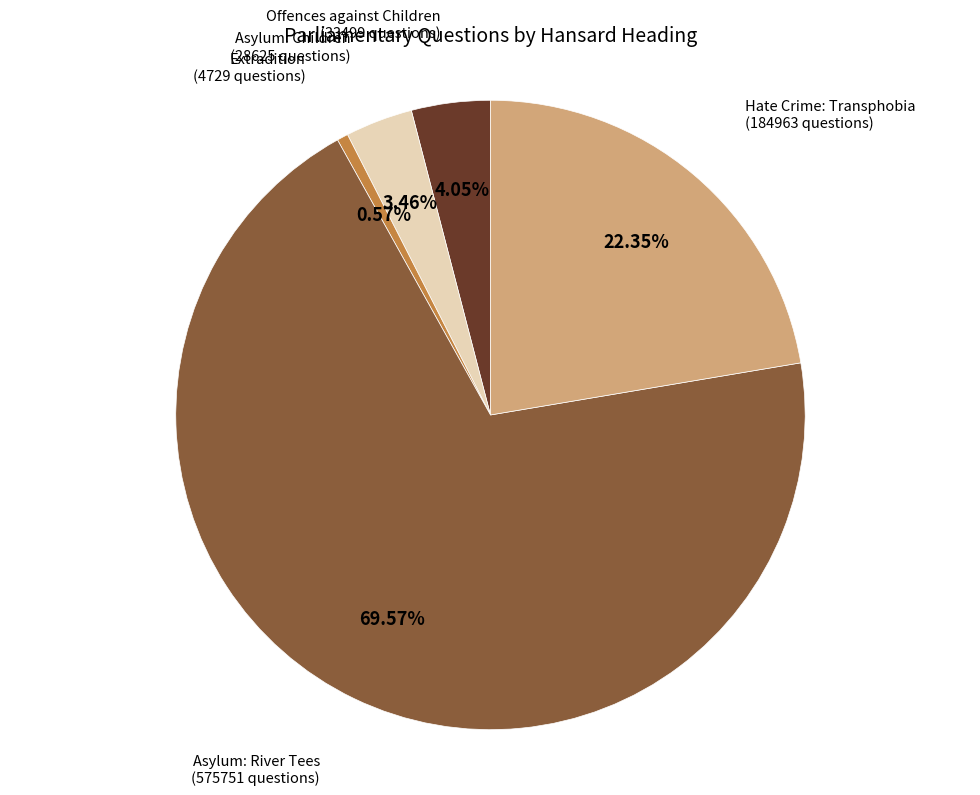

Is there a majority slice in this chart?

Yes